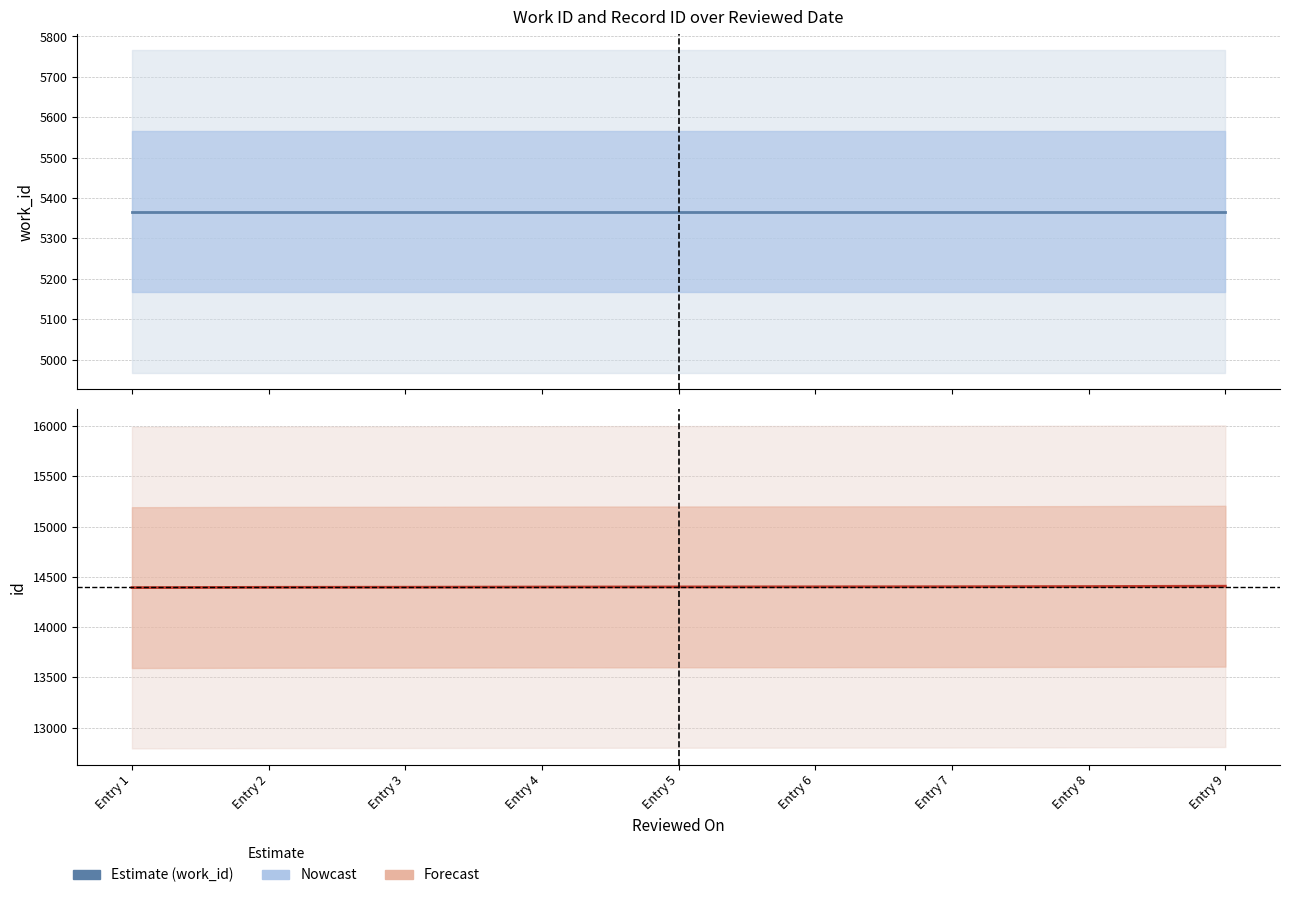

What are all the series names shown in the legend?

work_id, id